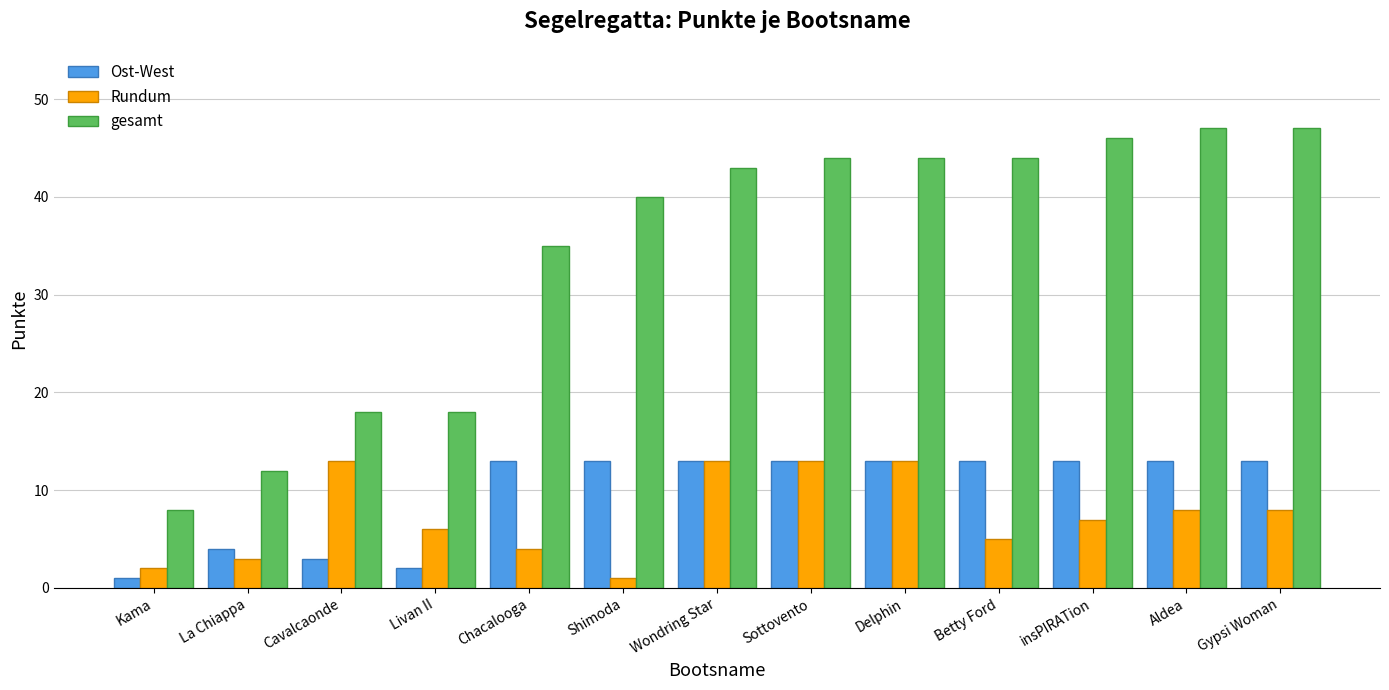

What is the difference between the highest and lowest values at Delphin?

31